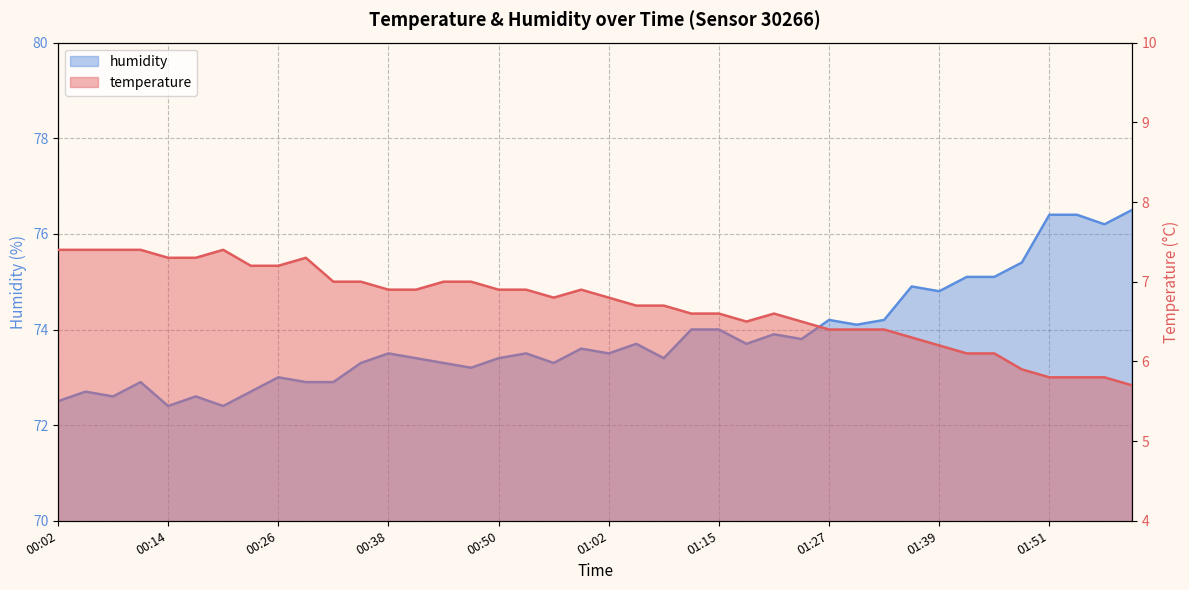

What is the spread (max minus min) of values at 00:26?

65.8